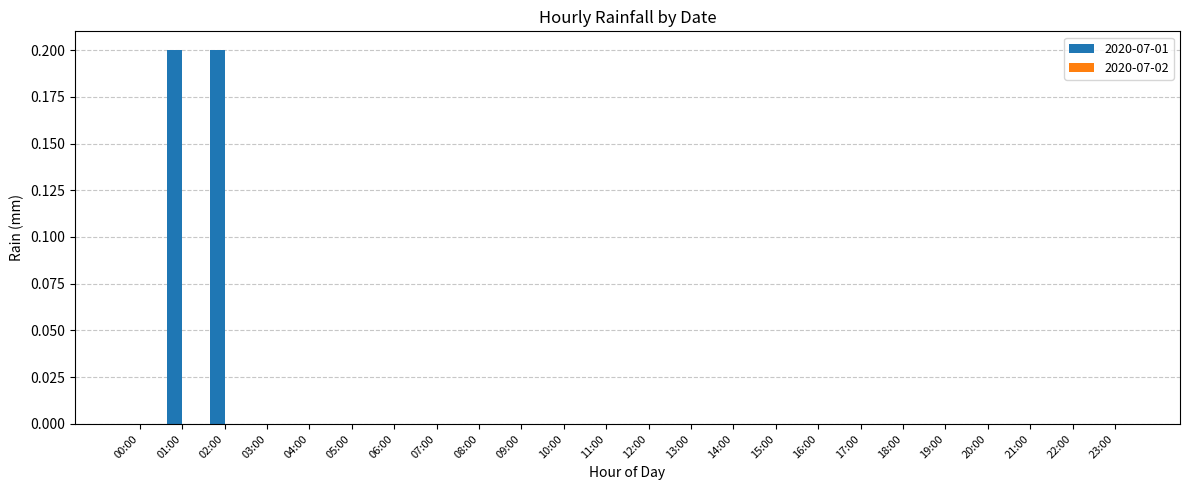

What is the sum of all values?

0.4